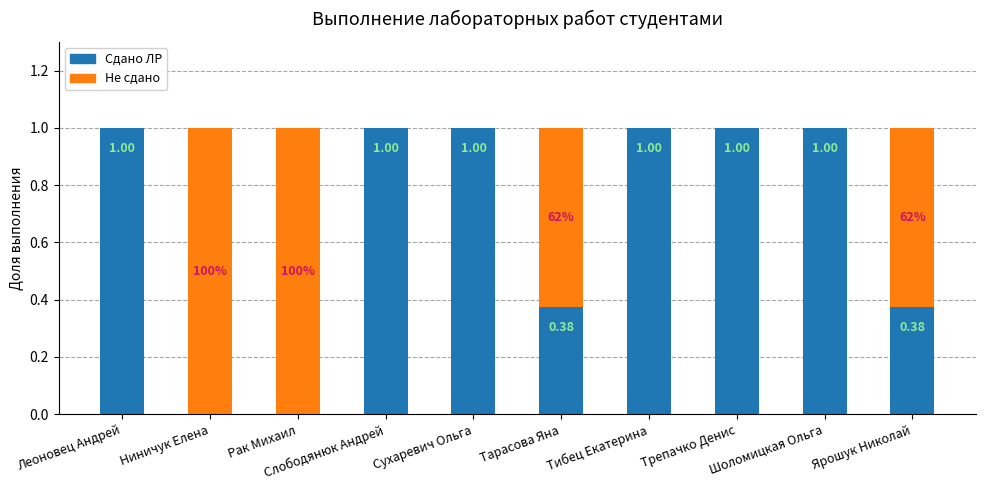

What is the total value across all series at Леоновец Андрей?

1.0